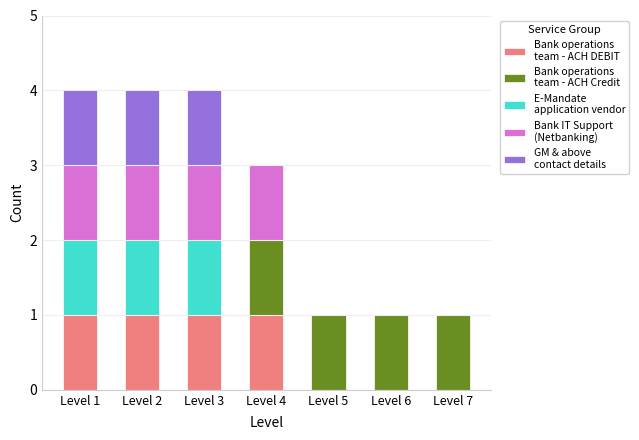

What is the total value across all series at Level 4?

3